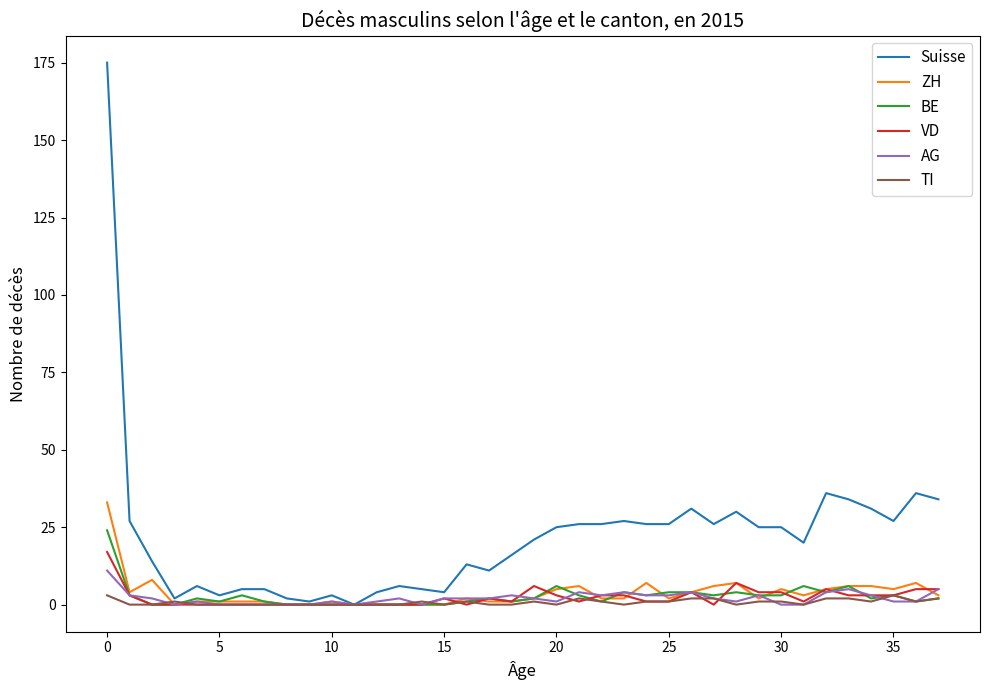

Which series has the largest range (max minus min)?

Suisse